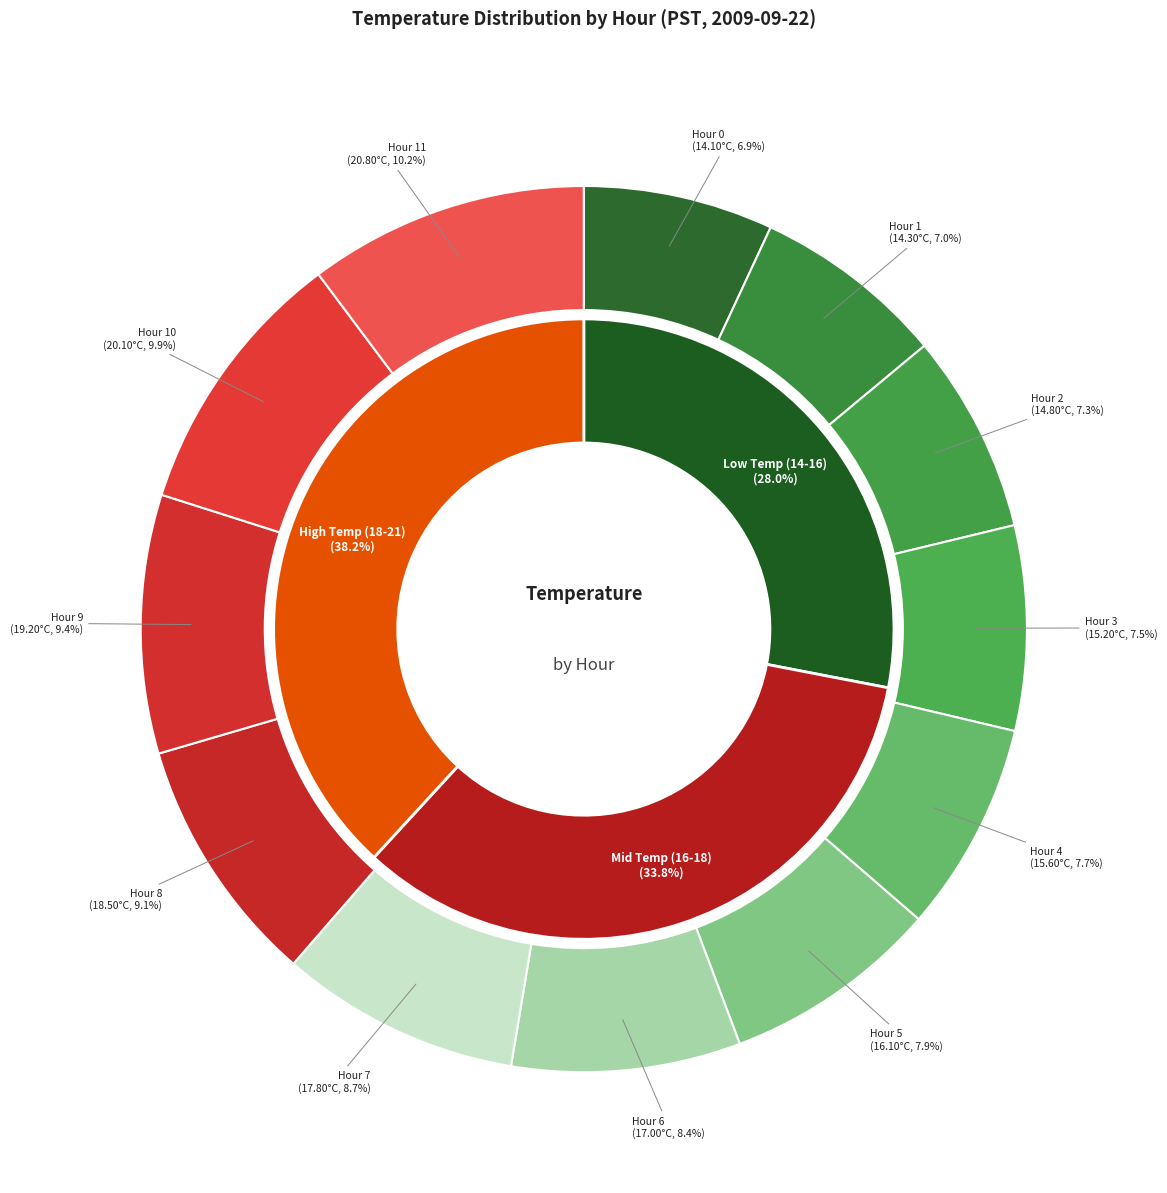

Which has a higher value, Hour 7 or Hour 1?

Hour 7